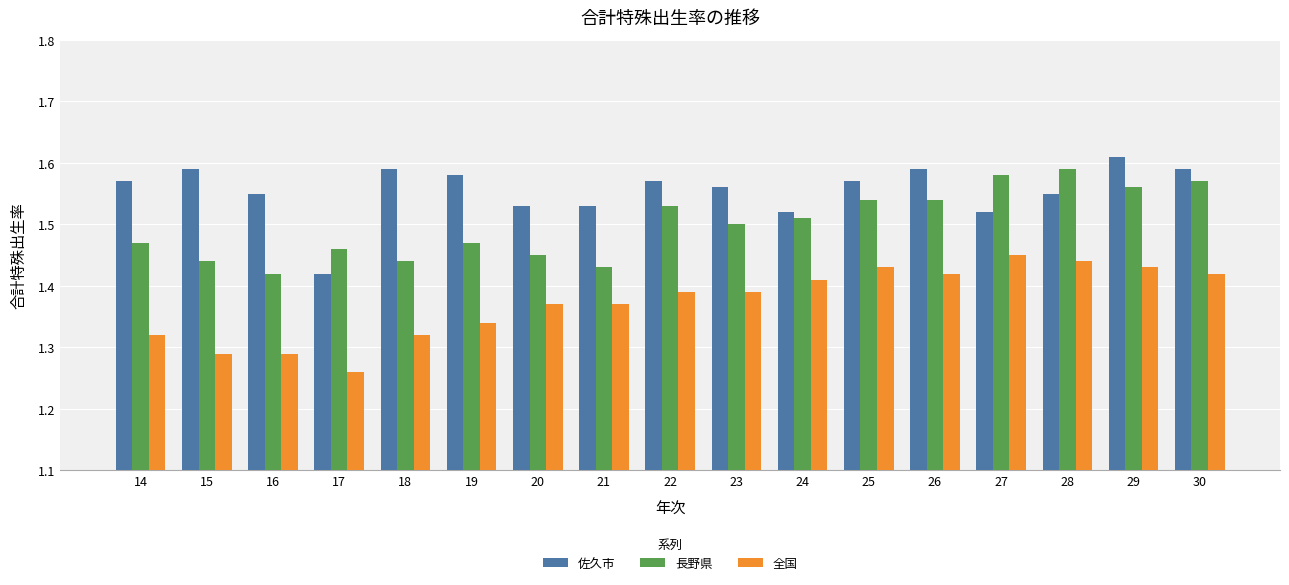

How many 全国 values are between 1 and 2?

17